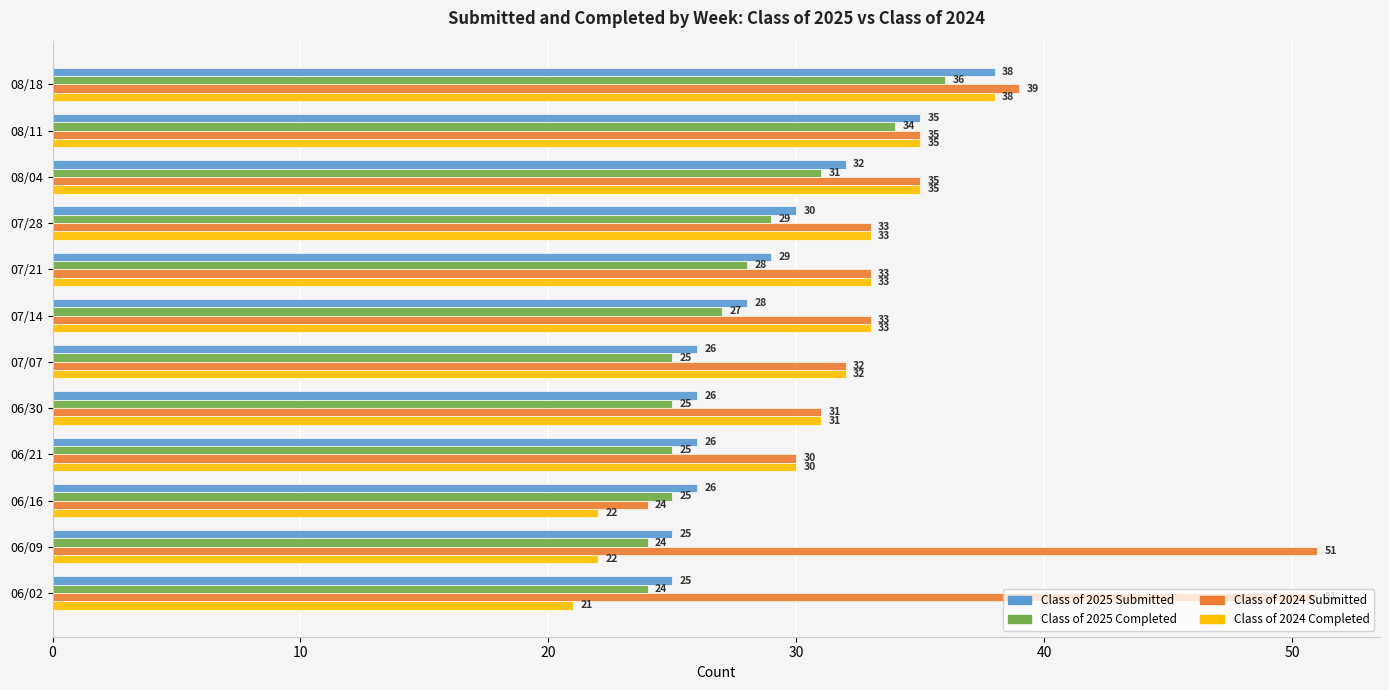

What is the difference between the second highest and second lowest values in the Class of 2024 Submitted series?

21